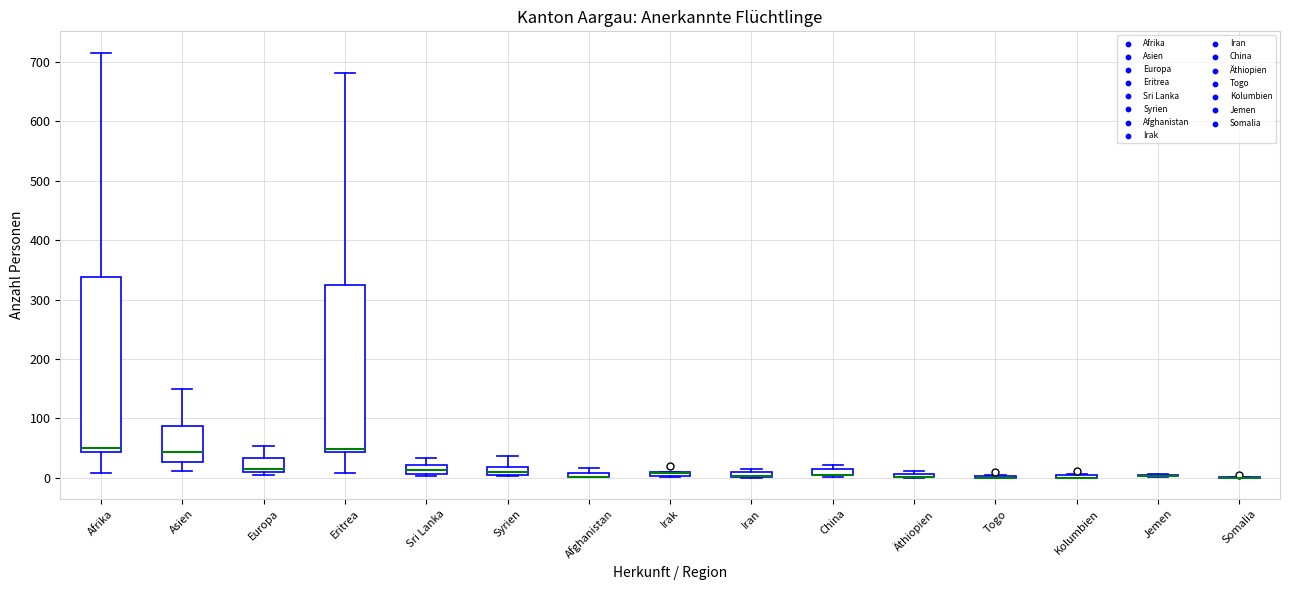

Which box is the tallest, from its lower edge to its upper edge?

Afrika